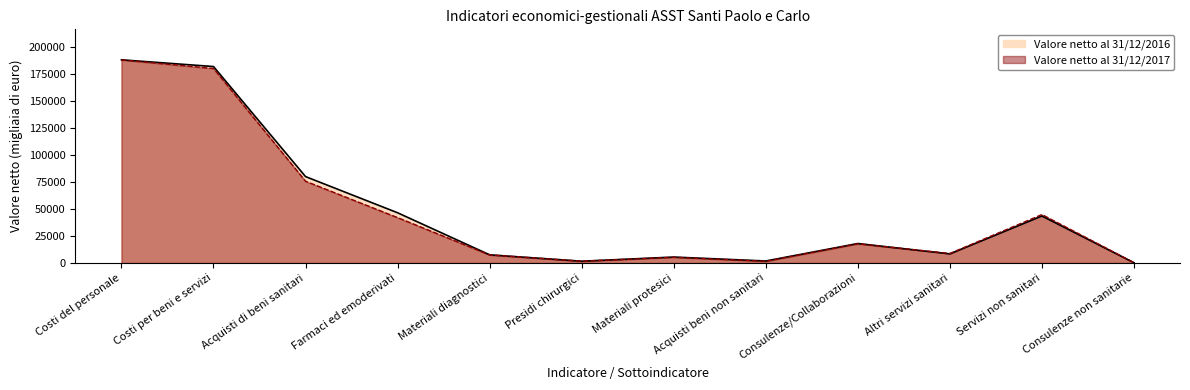

What is the value of the Valore netto al 31/12/2016 point at the 9th from the left?

17987